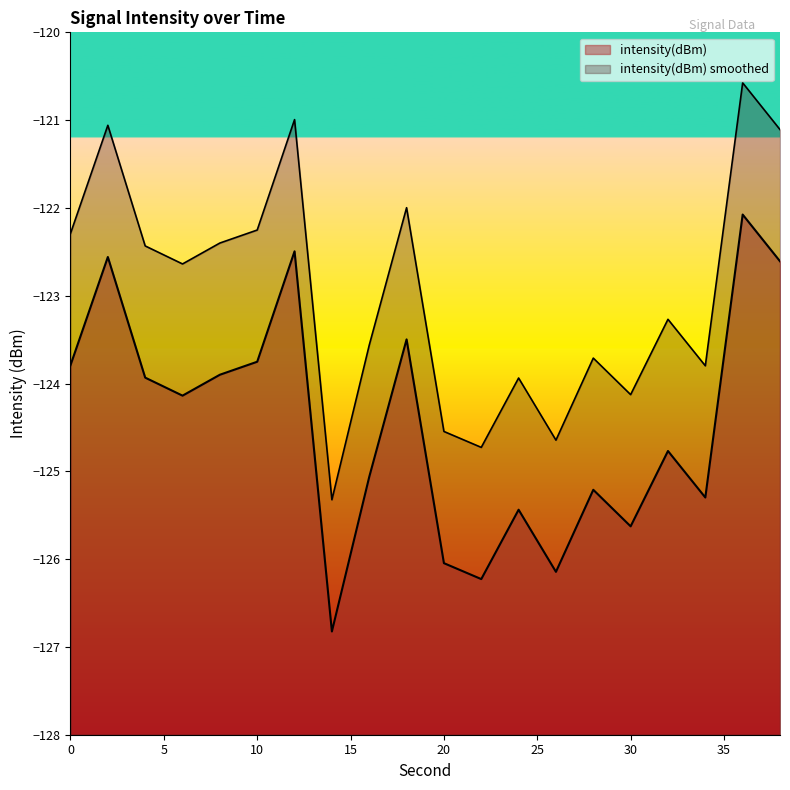

List the labels in order of value, smallest first.

14, 22, 26, 20, 30, 24, 34, 28, 16, 32, 6, 4, 8, 0, 10, 18, 38, 2, 12, 36